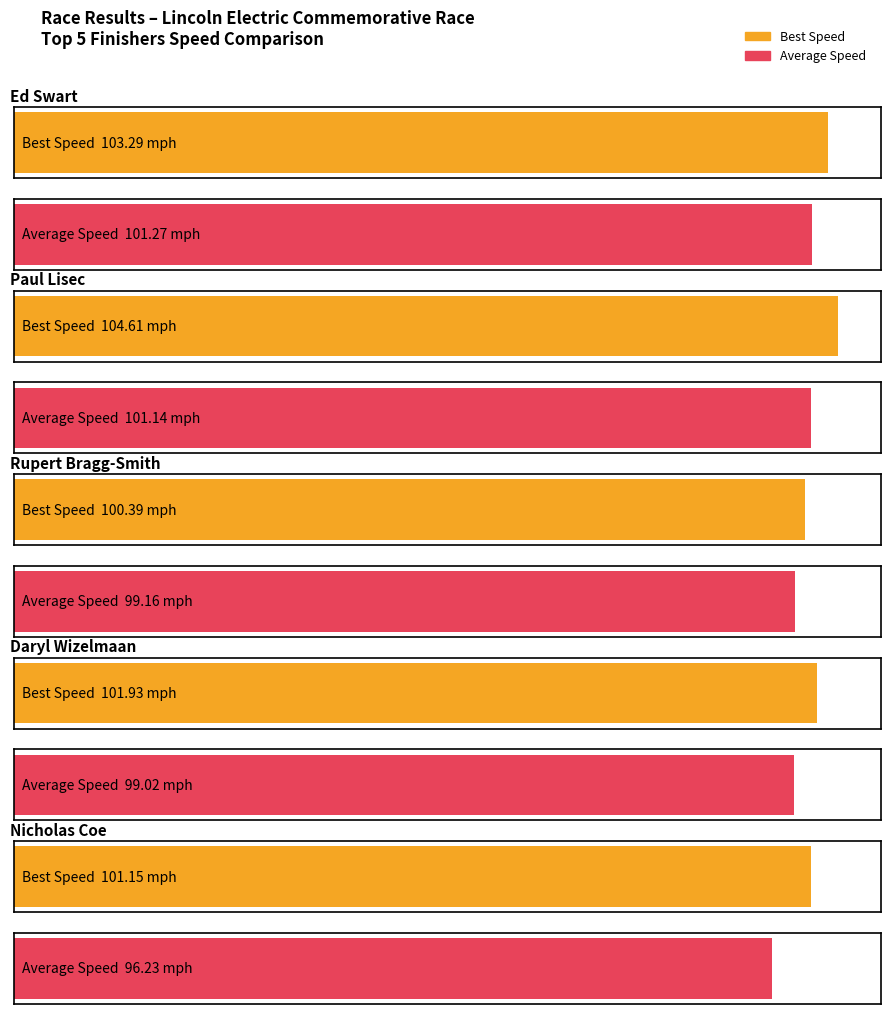

What is the label of the 4th bar from the left?

Daryl Wizelmaan